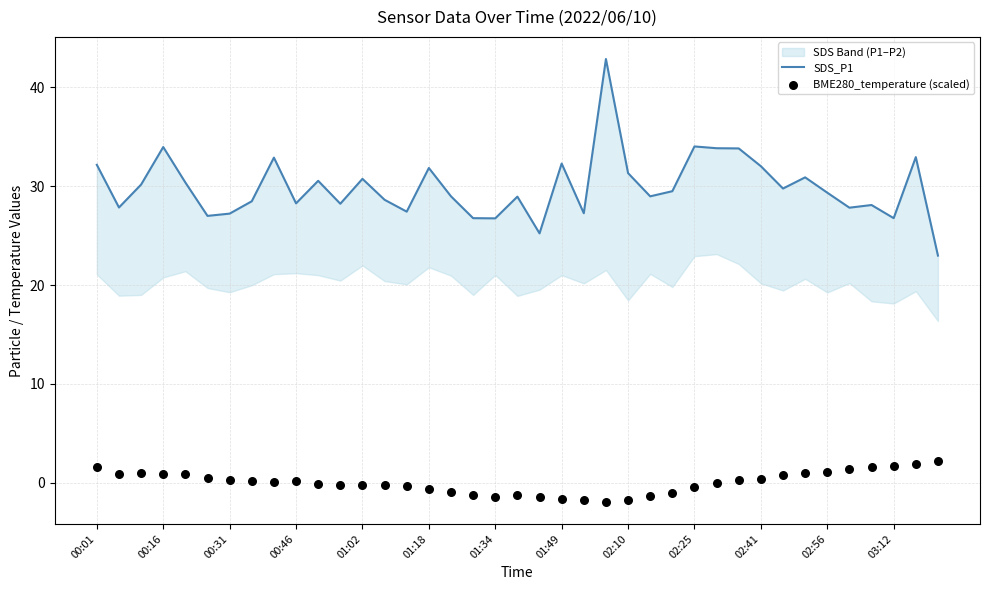

Which series has the largest total across all categories?

SDS_P1